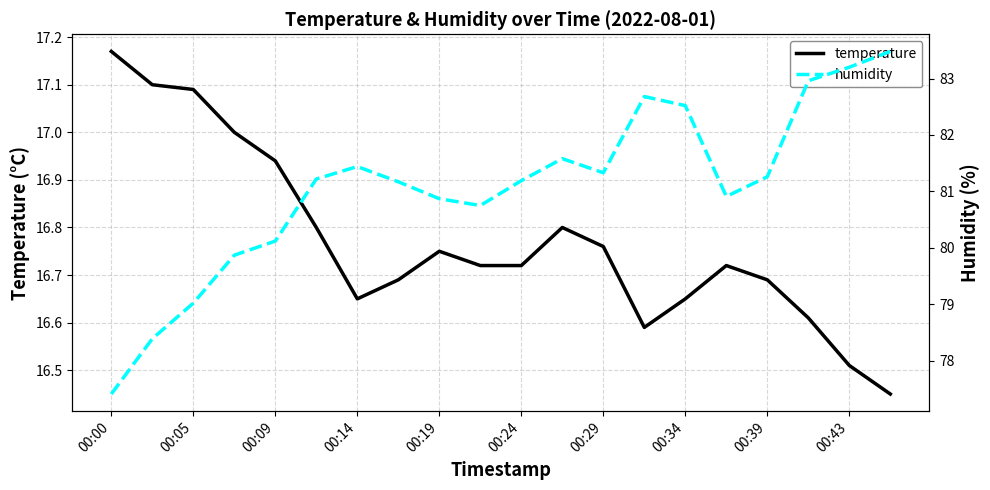

Is it true that temperature equals 3.8 at 00:34?

False